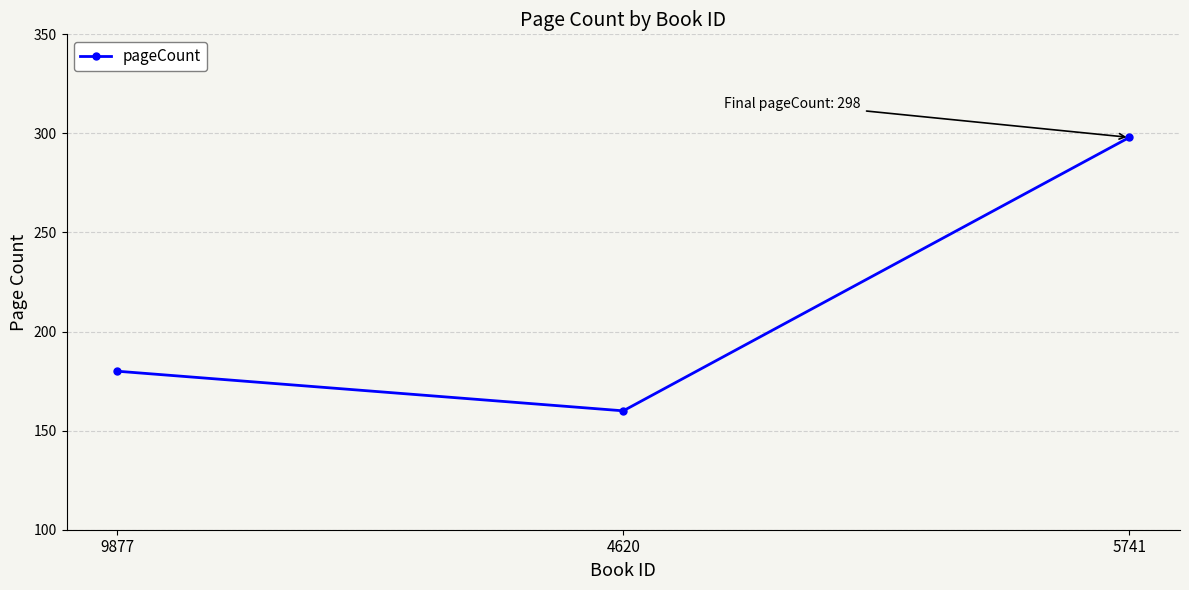

What is the sum of all values?

638